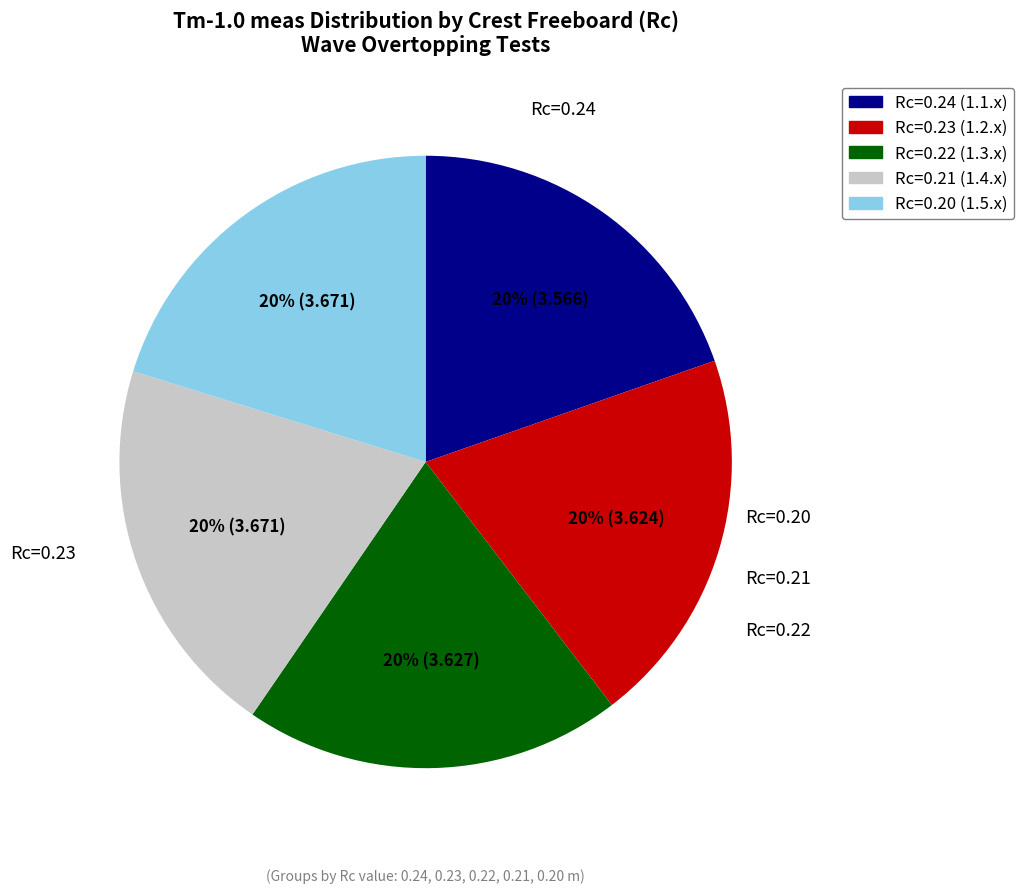

Does any single category account for the majority?

No